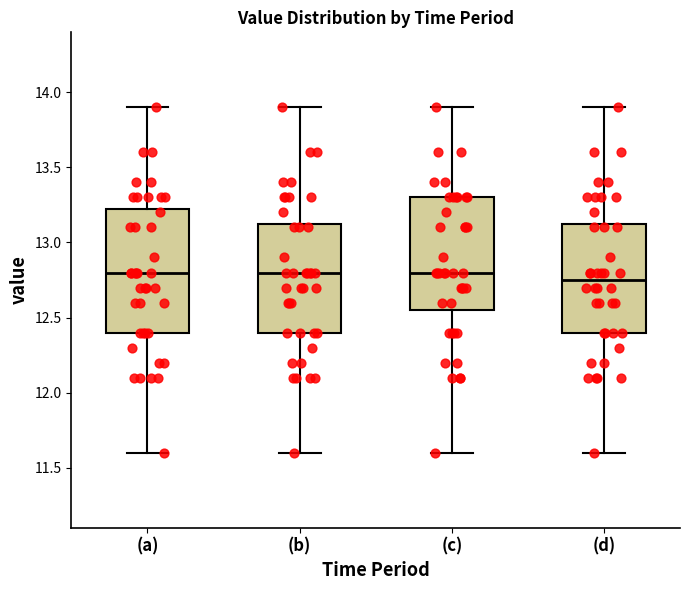

Which box's median line is the lowest?

(d)